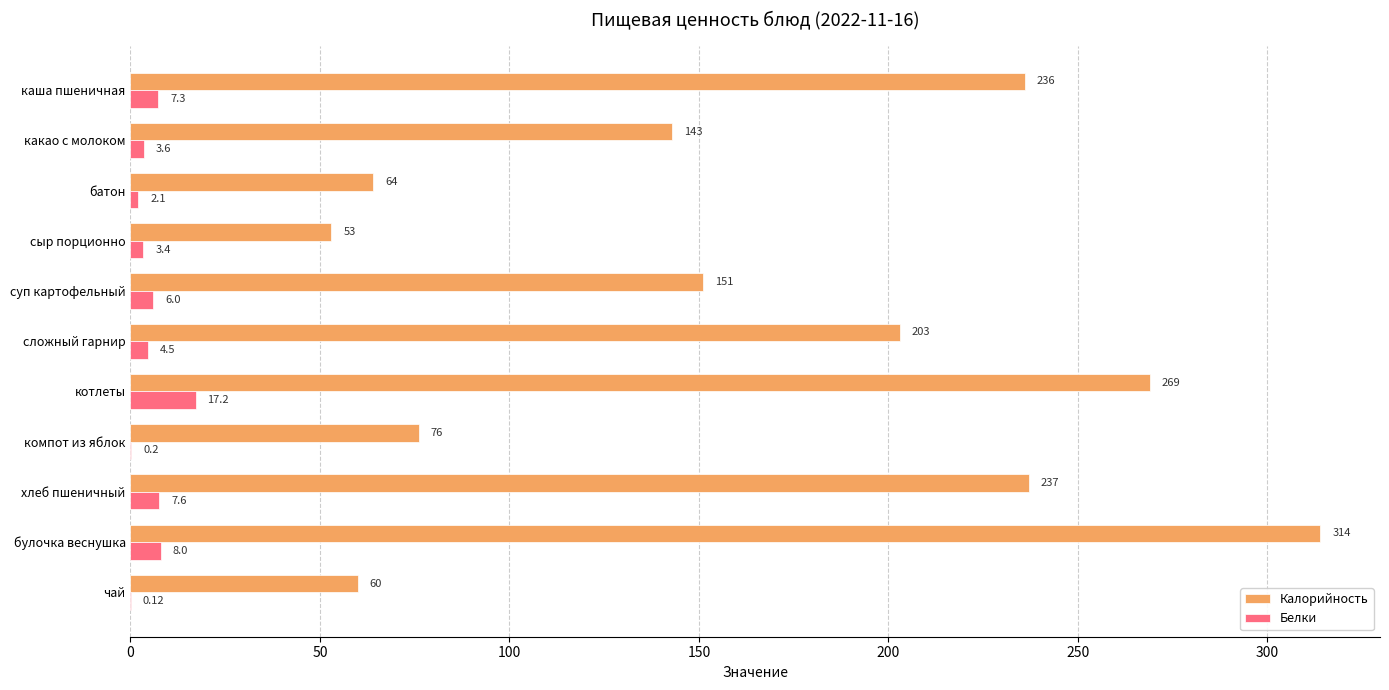

Which category has the highest value across all series?

булочка веснушка